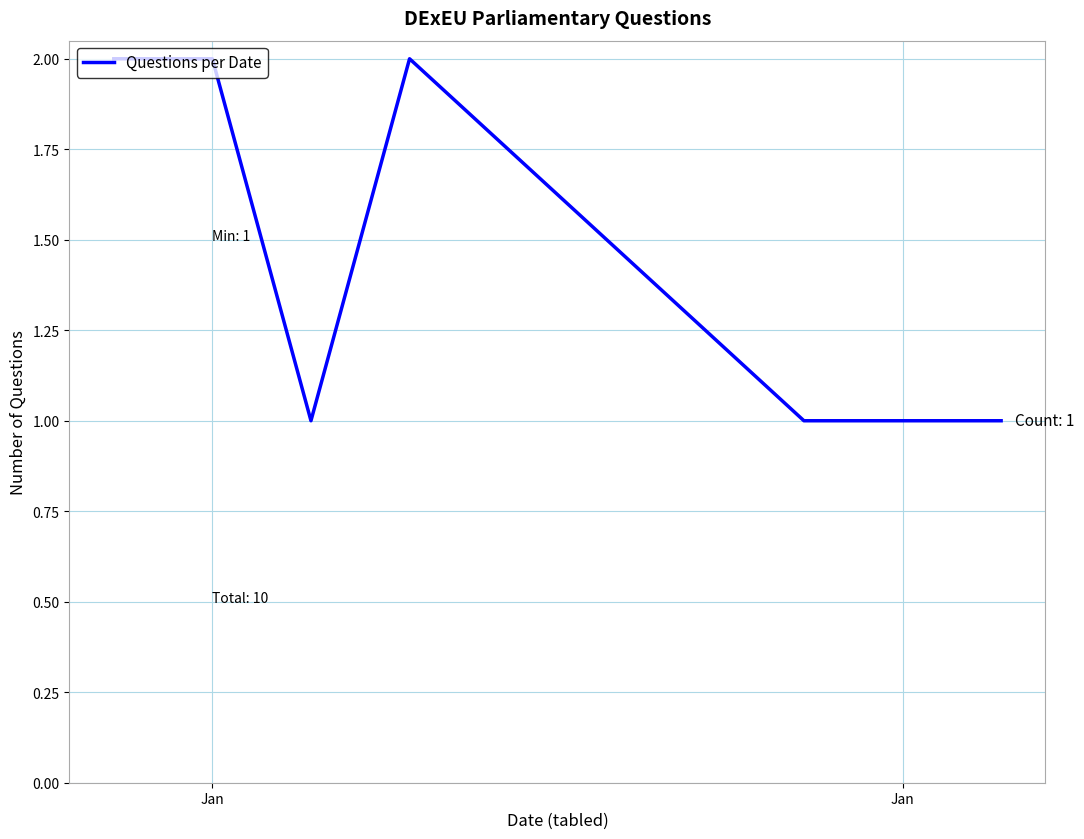

Count the number of data series in this chart.

1